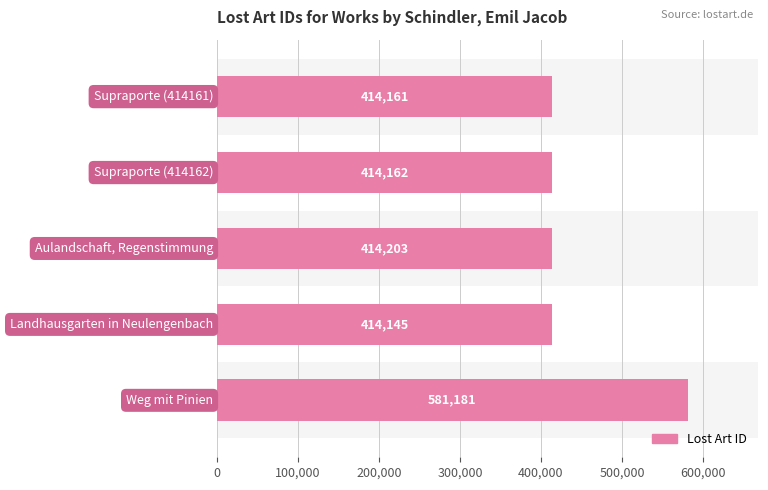

What is the greatest value displayed?

581181